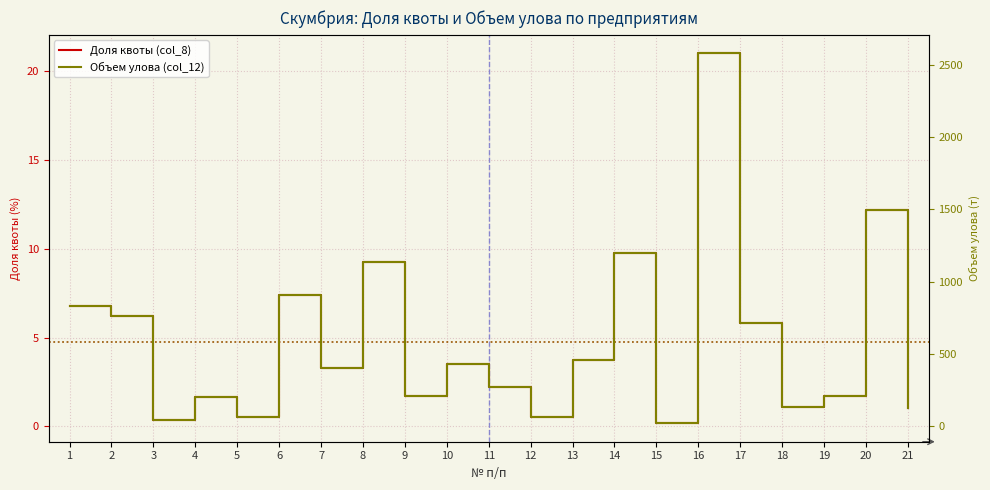

The value of Объем улова (col_12) at 2 is 241.2. True or false?

False